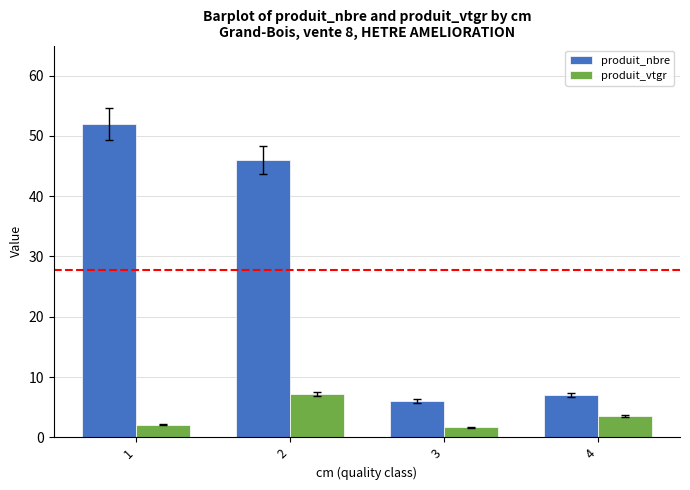

At which label is produit_nbre closest to 29?

2